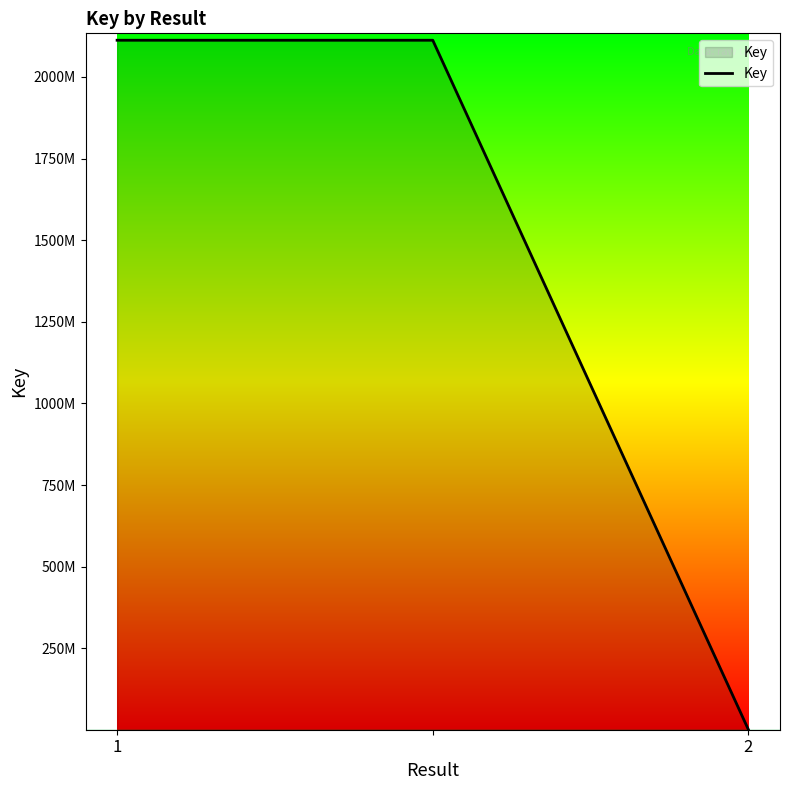

What is the difference between the second highest and minimum values?

2110971064